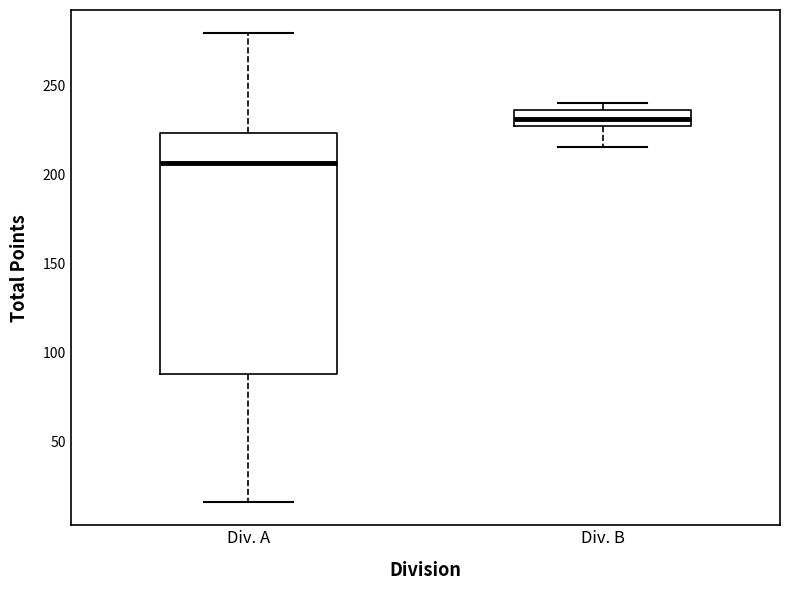

Reading left to right, transcribe this box plot: for each box, give where its median line is, the range the box spans, and where its two whiskers end, as read against the y-axis. The values are not printed on the chart, so give them approximately, as read against the axis.

Div. A: median 205, box 90 to 225, whiskers 15 to 280
Div. B: median 230, box 225 to 235, whiskers 215 to 240